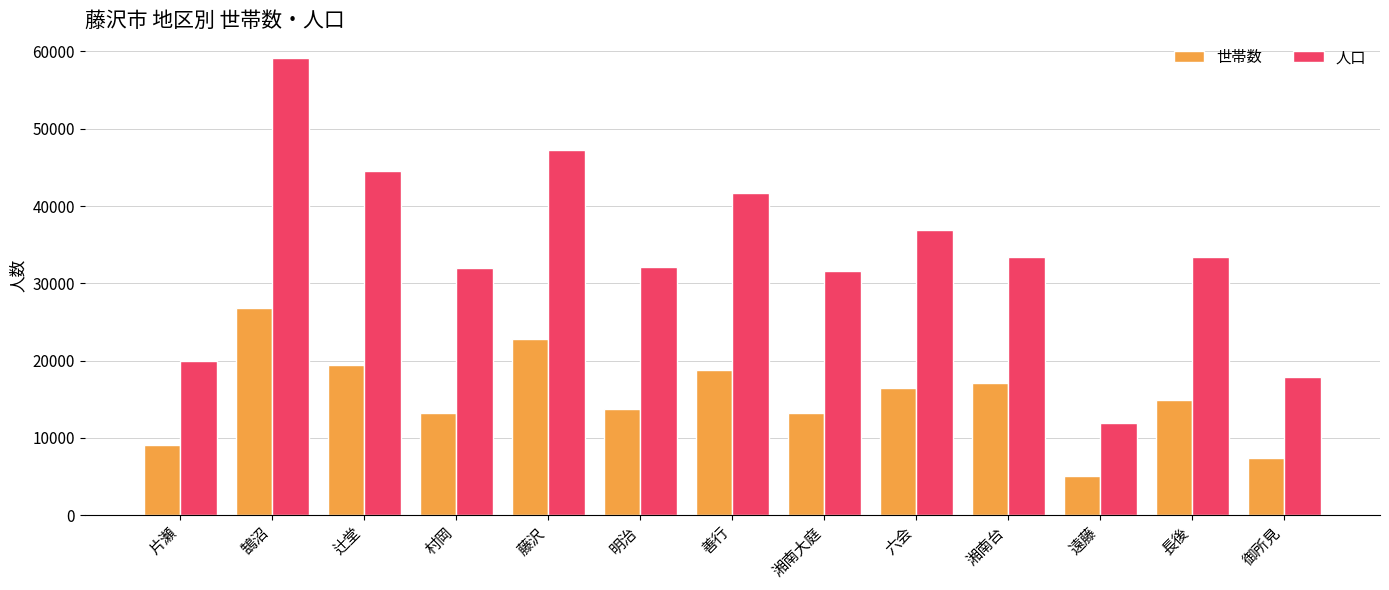

What is the greatest value displayed?

59129